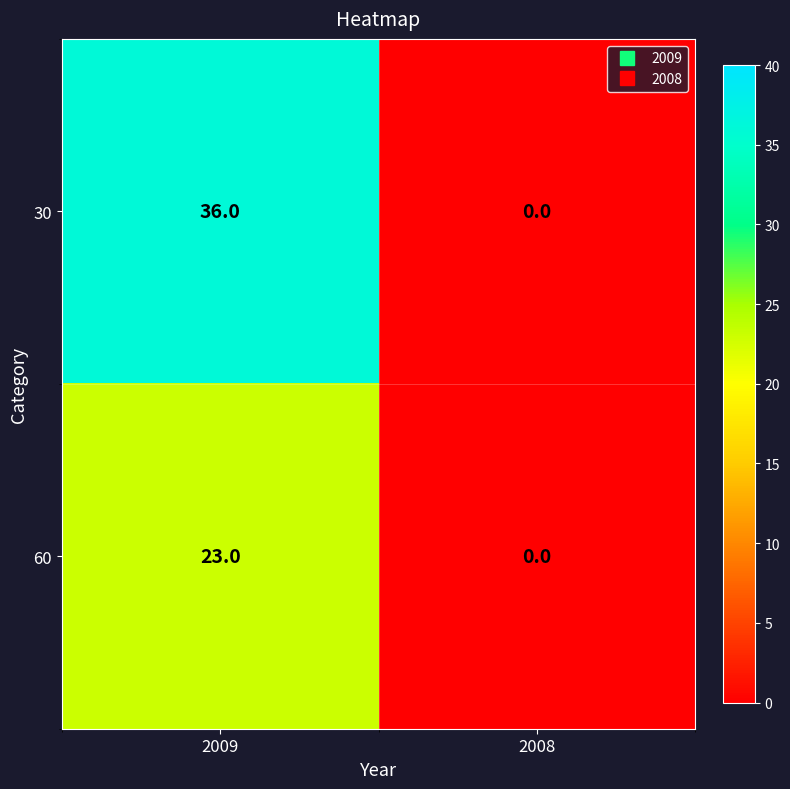

How many data points does each series have?

2